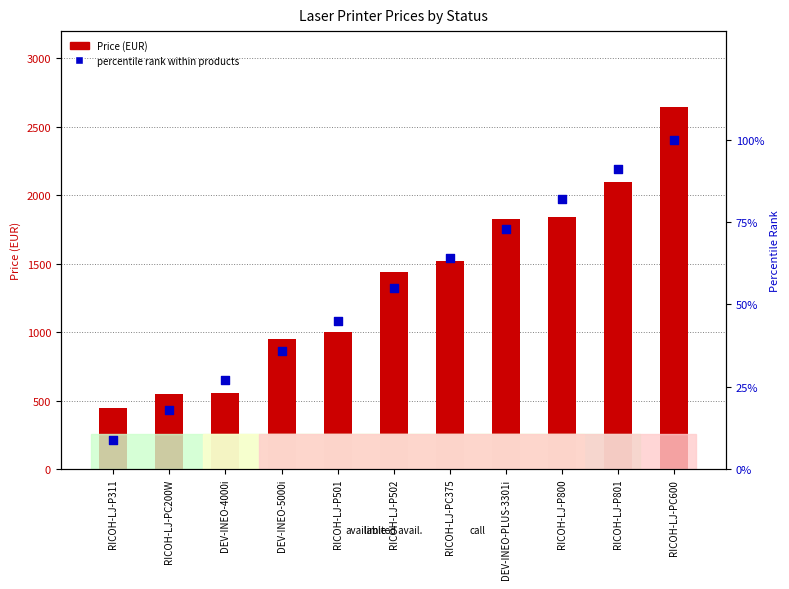

Which series contains the highest Y value?

Price (EUR)